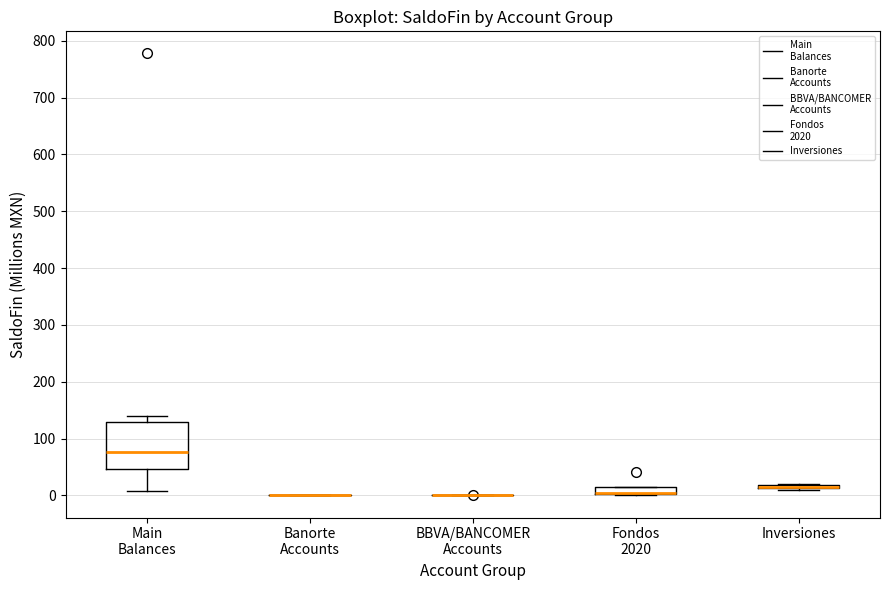

Where is the upper edge of the box for Fondos 2020 on the y-axis? The values are not printed on the chart, so give them approximately, as read against the axis.

10